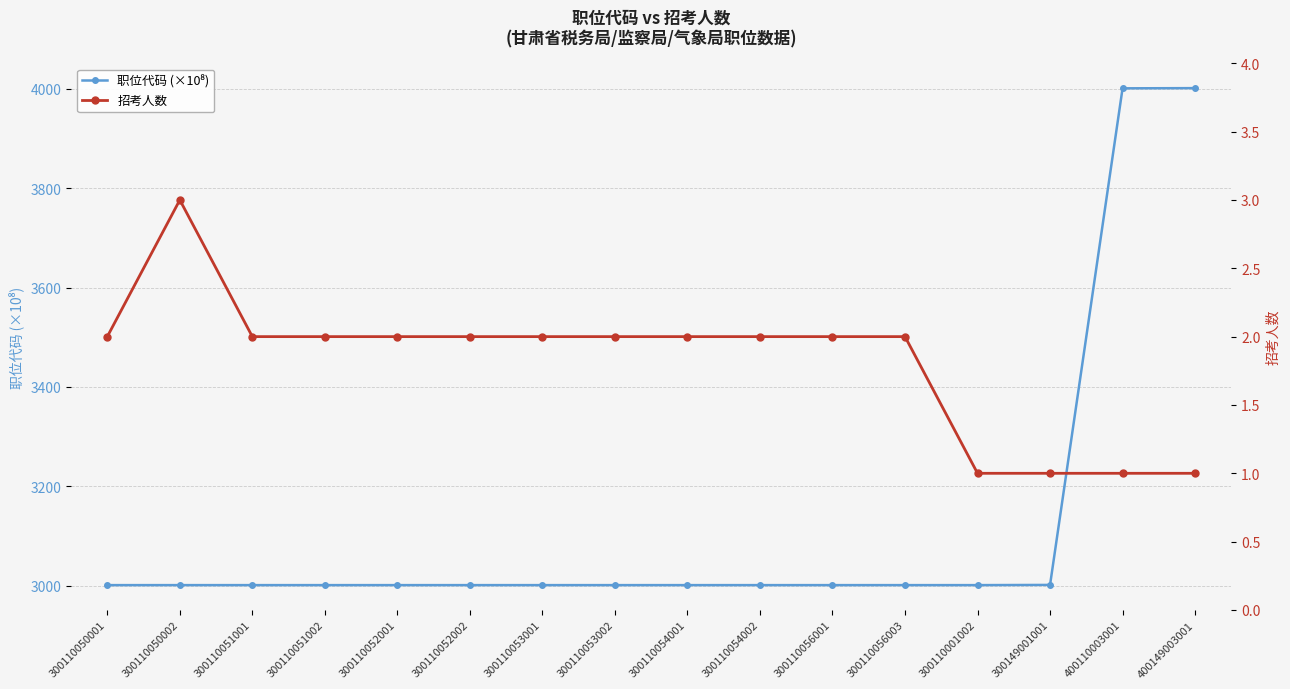

Does the chart display data point markers on the line(s)?

Yes